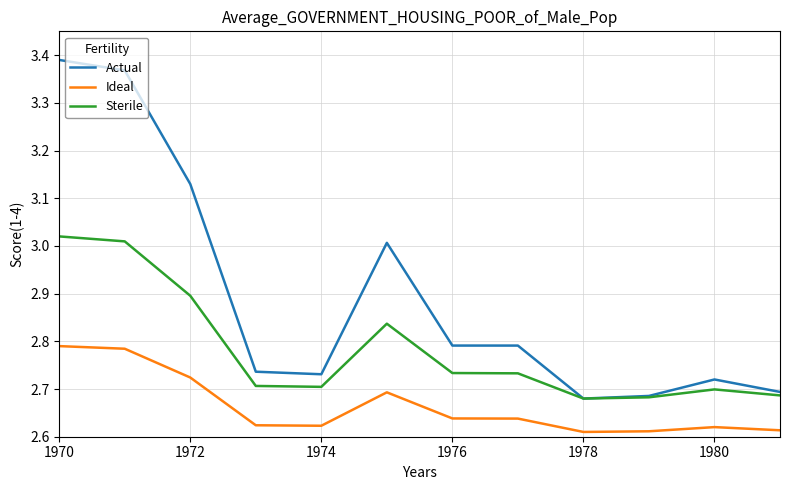

Rank the series by their average value, from lowest to highest.

Ideal, Sterile, Actual